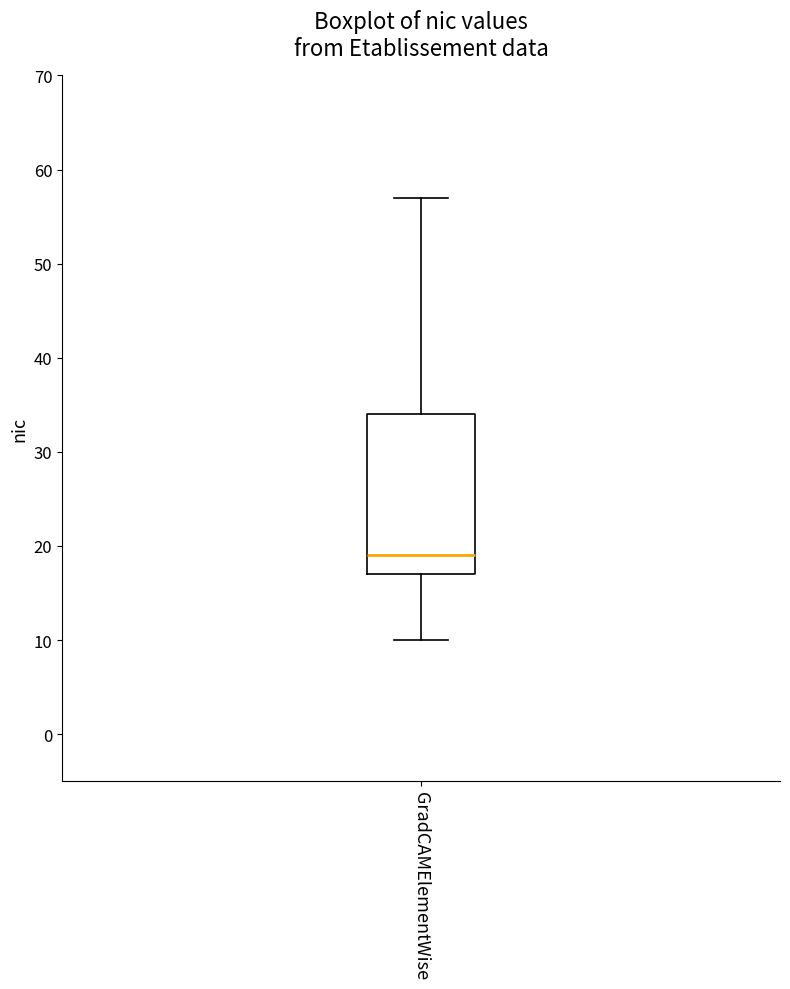

Where is the upper edge of the box for GradCAMElementWise on the y-axis? The values are not printed on the chart, so give them approximately, as read against the axis.

34